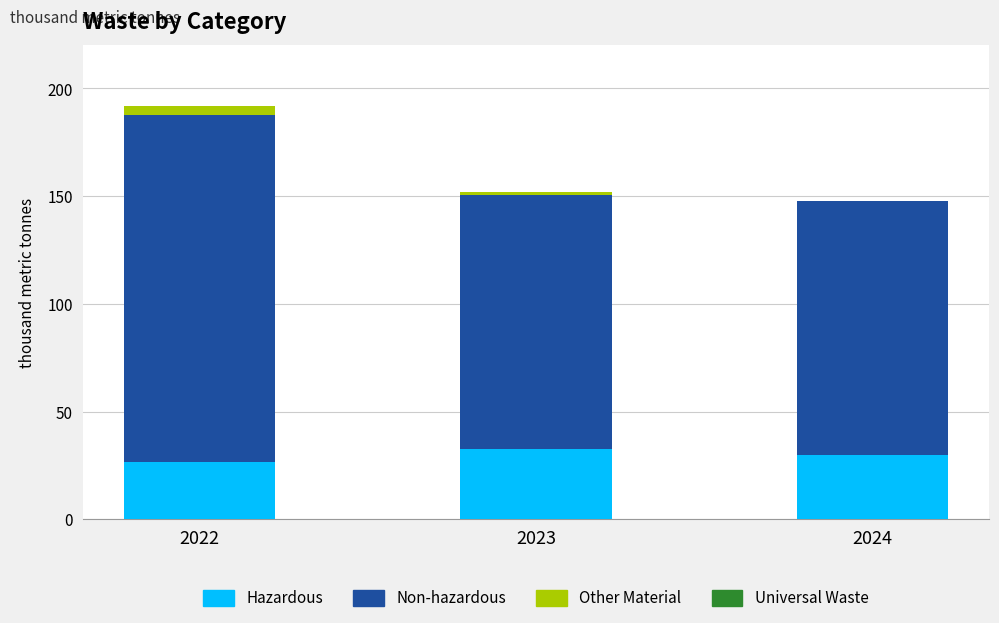

Are the bars grouped side by side (vs. stacked)?

No